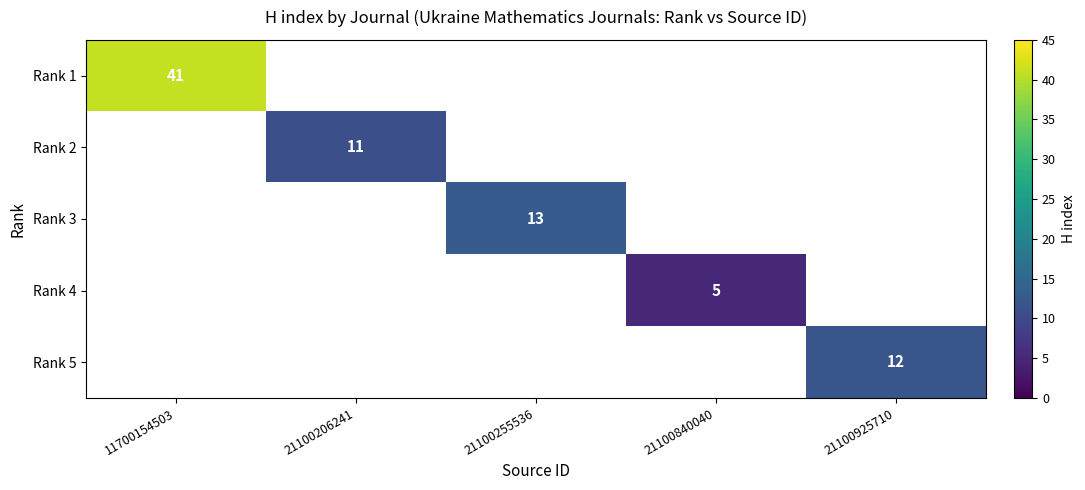

At how many categories does at least one series exceed 12?

2